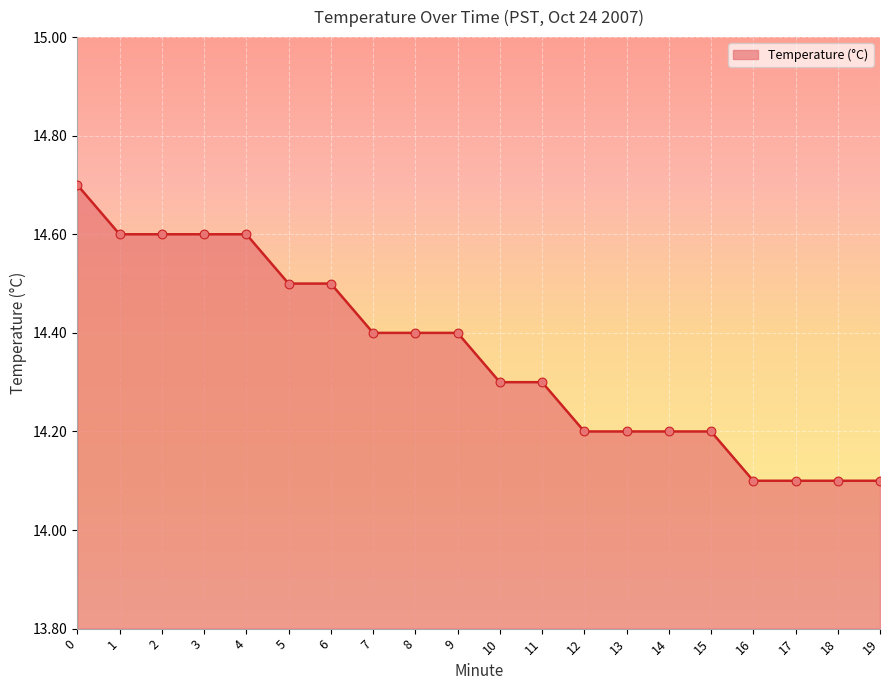

What is the ratio of the value at 13 to the value at 15?

1.0